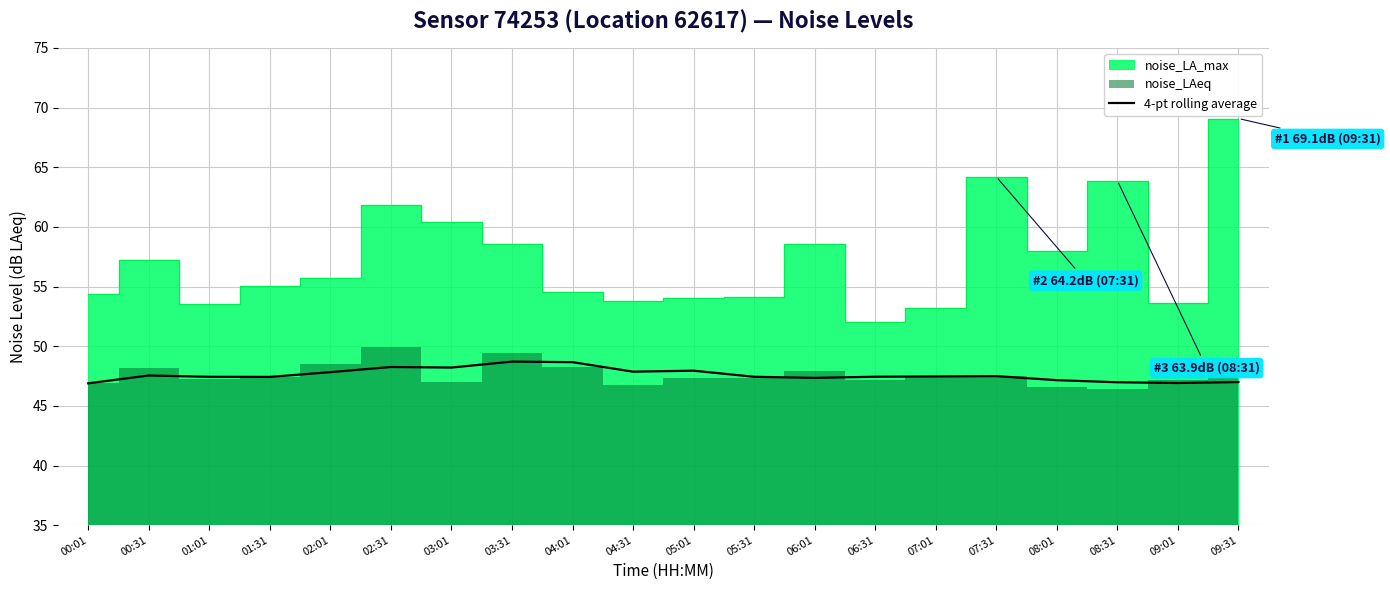

How many points are lower than both their immediate neighbors (excluding endpoints)?

5